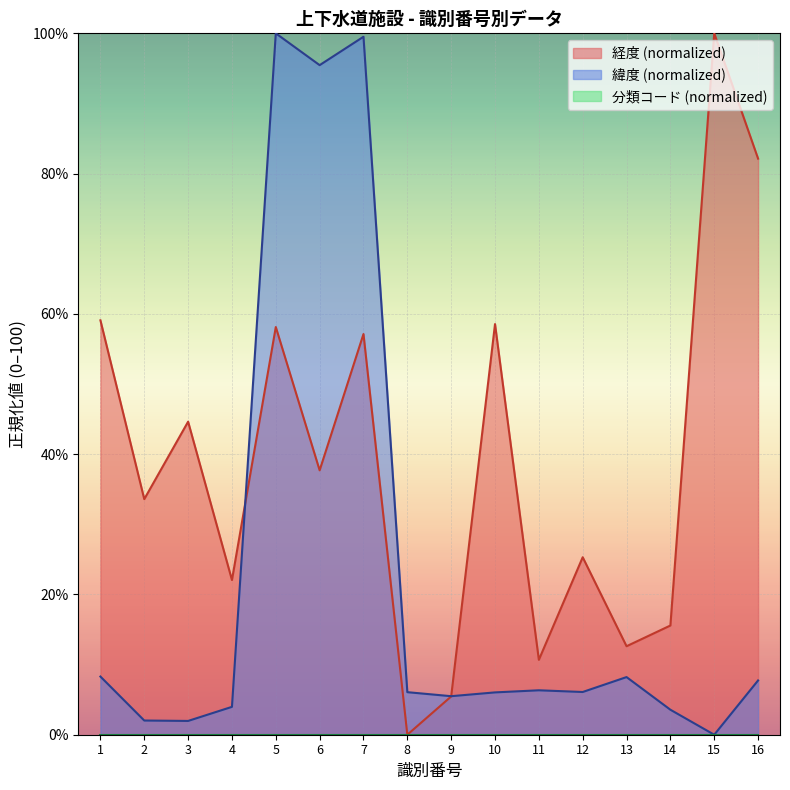

Which series has the largest total across all categories?

経度 (normalized)